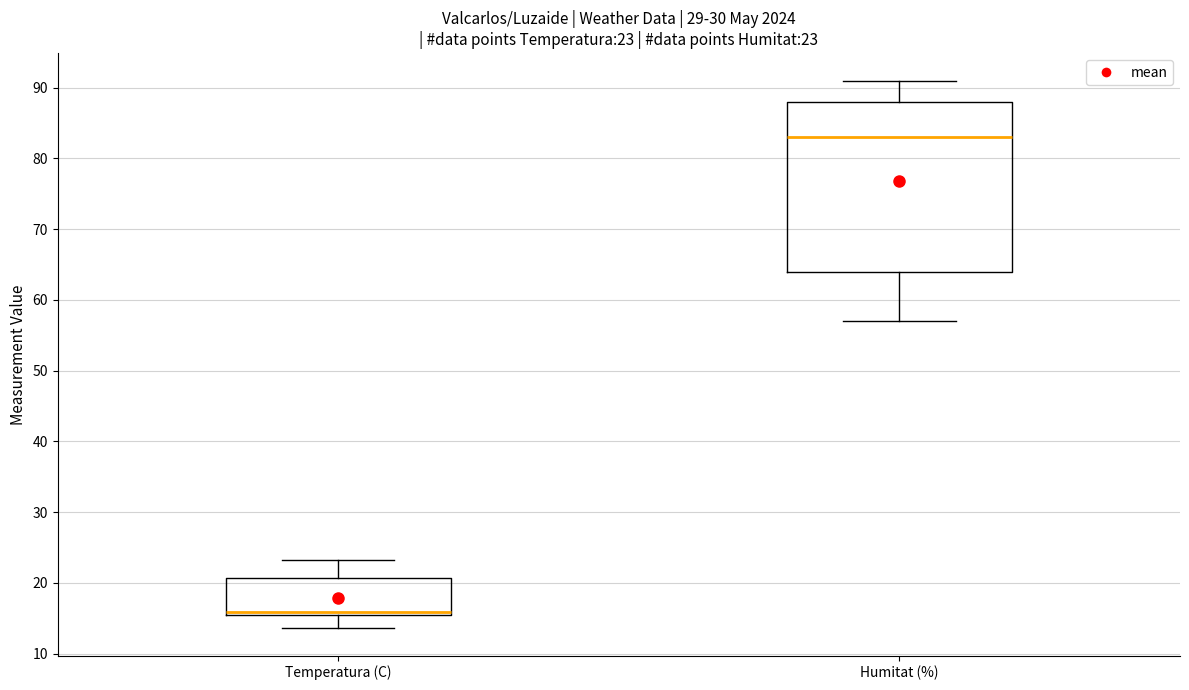

Which box is the tallest, from its lower edge to its upper edge?

Humitat (%)